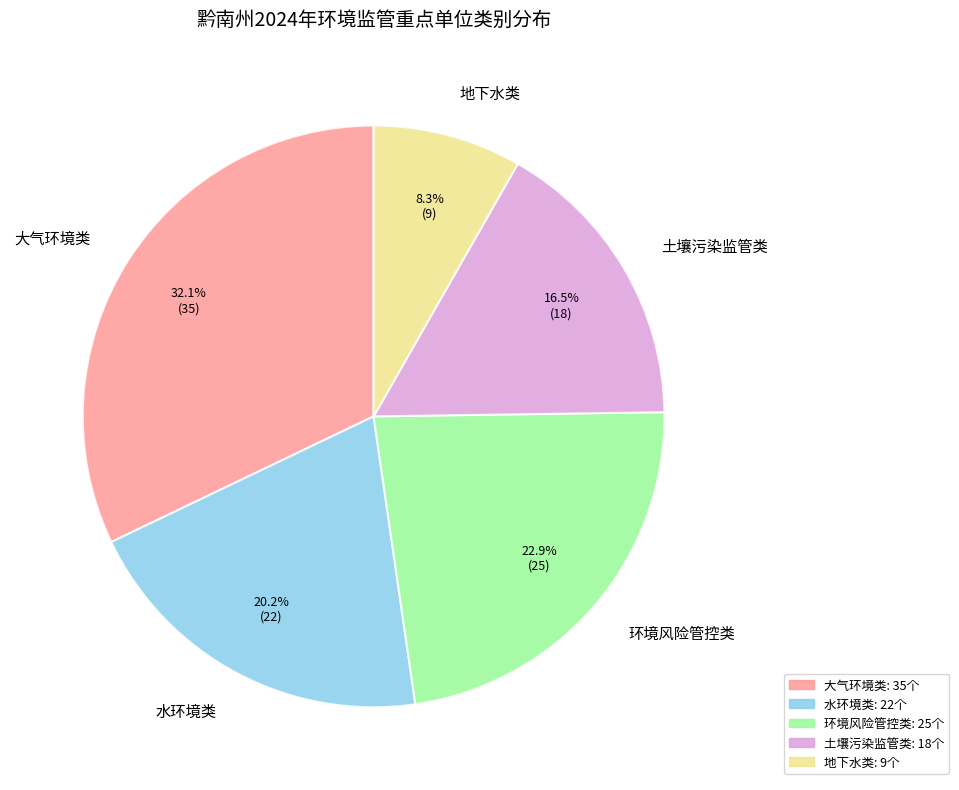

Rank the categories by value from lowest to highest.

地下水类, 土壤污染监管类, 水环境类, 环境风险管控类, 大气环境类